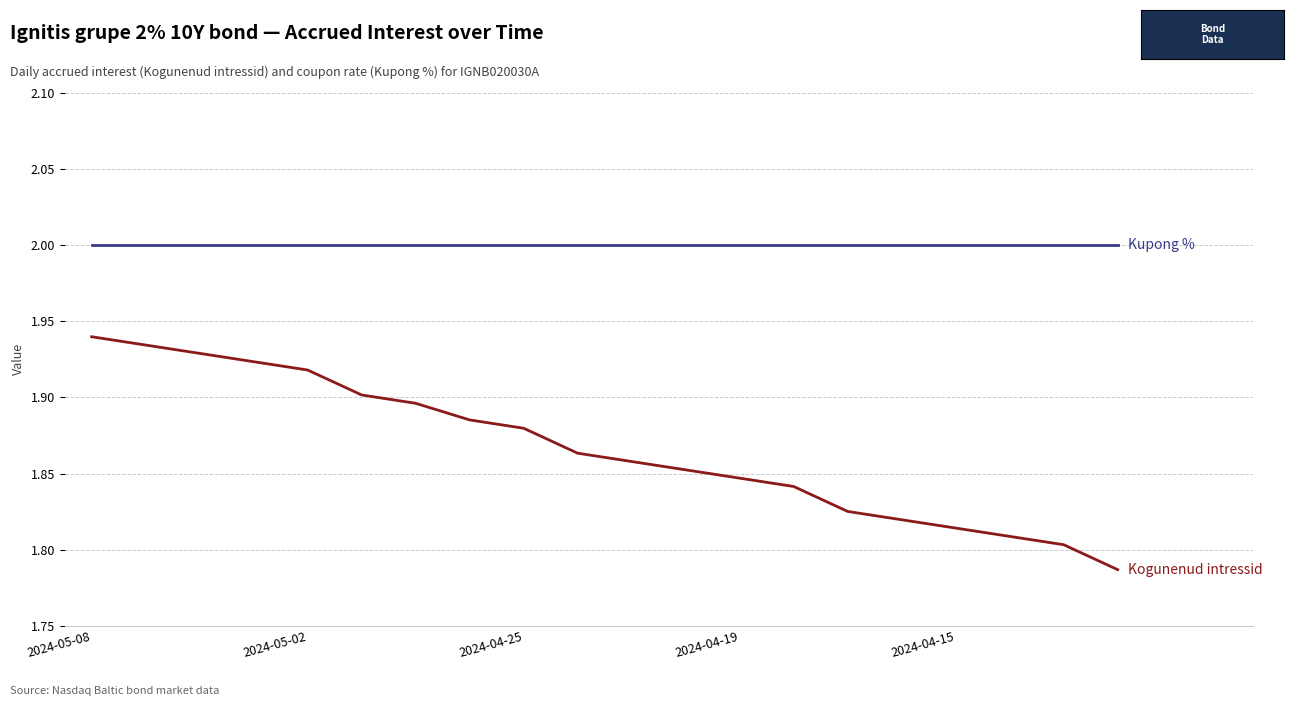

What is the greatest value displayed?

2.0